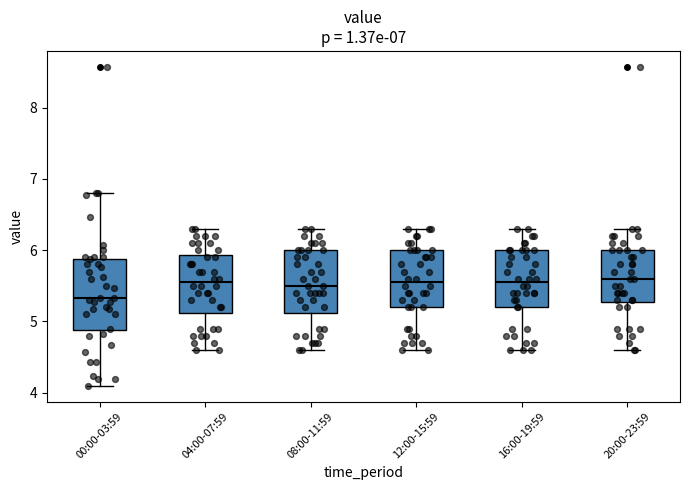

Reading left to right, read every box against the y-axis: the position of its median line, the range the box covers, and the ends of its whiskers. The values are not printed on the chart, so give them approximately, as read against the axis.

00:00-03:59: median 5.3, box 4.9 to 5.9, whiskers 4.1 to 6.8
04:00-07:59: median 5.6, box 5.1 to 5.9, whiskers 4.6 to 6.3
08:00-11:59: median 5.5, box 5.1 to 6.0, whiskers 4.6 to 6.3
12:00-15:59: median 5.6, box 5.2 to 6.0, whiskers 4.6 to 6.3
16:00-19:59: median 5.6, box 5.2 to 6.0, whiskers 4.6 to 6.3
20:00-23:59: median 5.6, box 5.3 to 6.0, whiskers 4.6 to 6.3